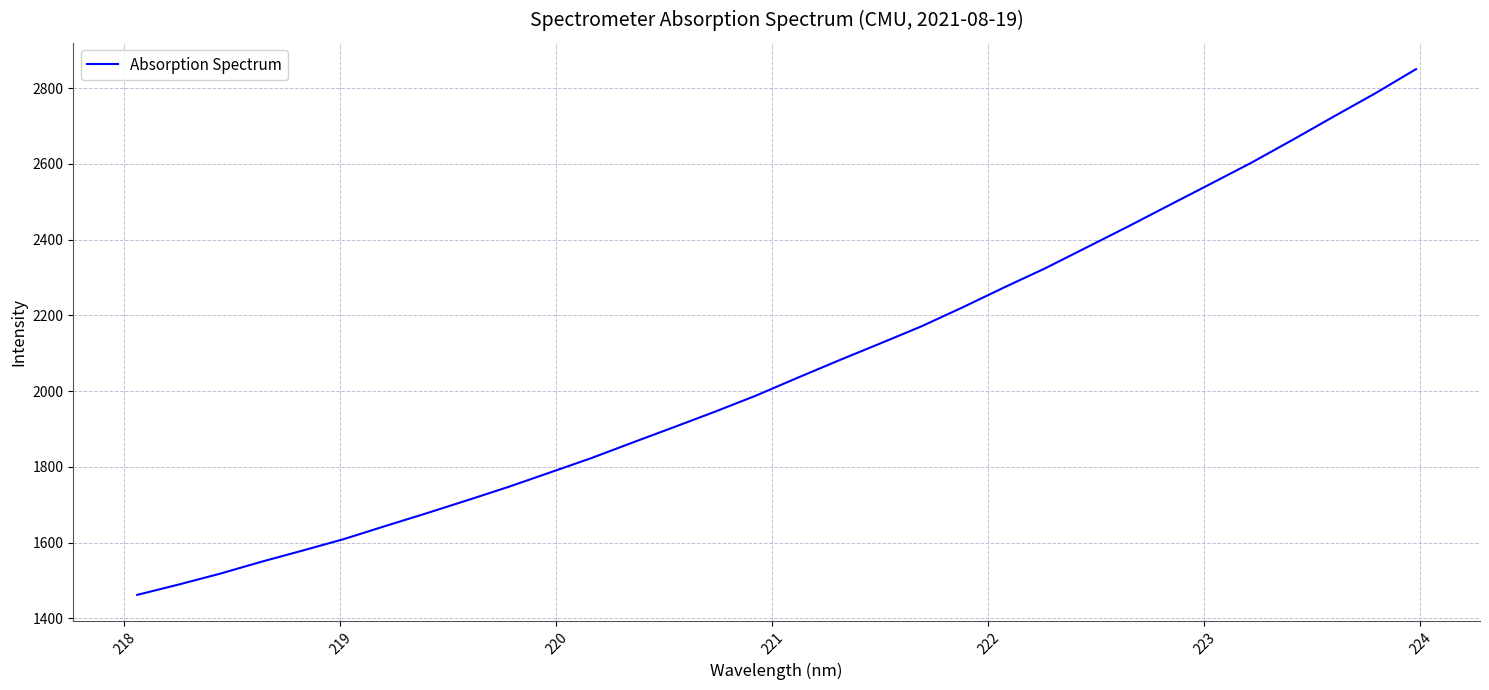

What is the difference between the maximum and minimum values?

1388.6